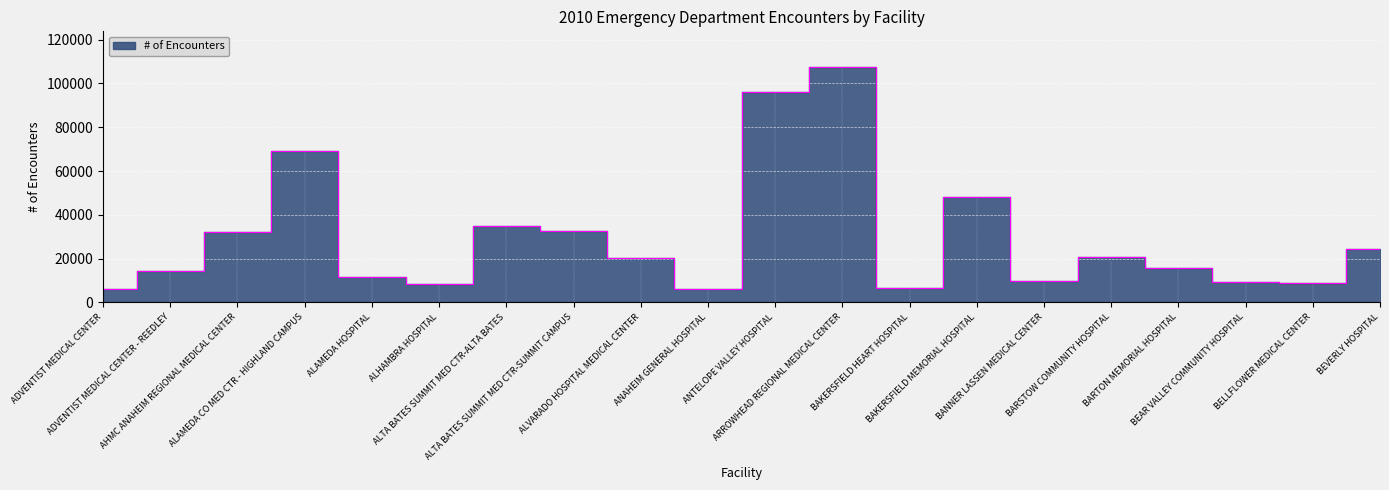

Reading right to left, extract all data points from this chart.

24537	8867	9290	15549	20946	9566	48033	6374	107626	96054	6083	20438	32419	34859	8484	11794	69207	31995	14196	6031